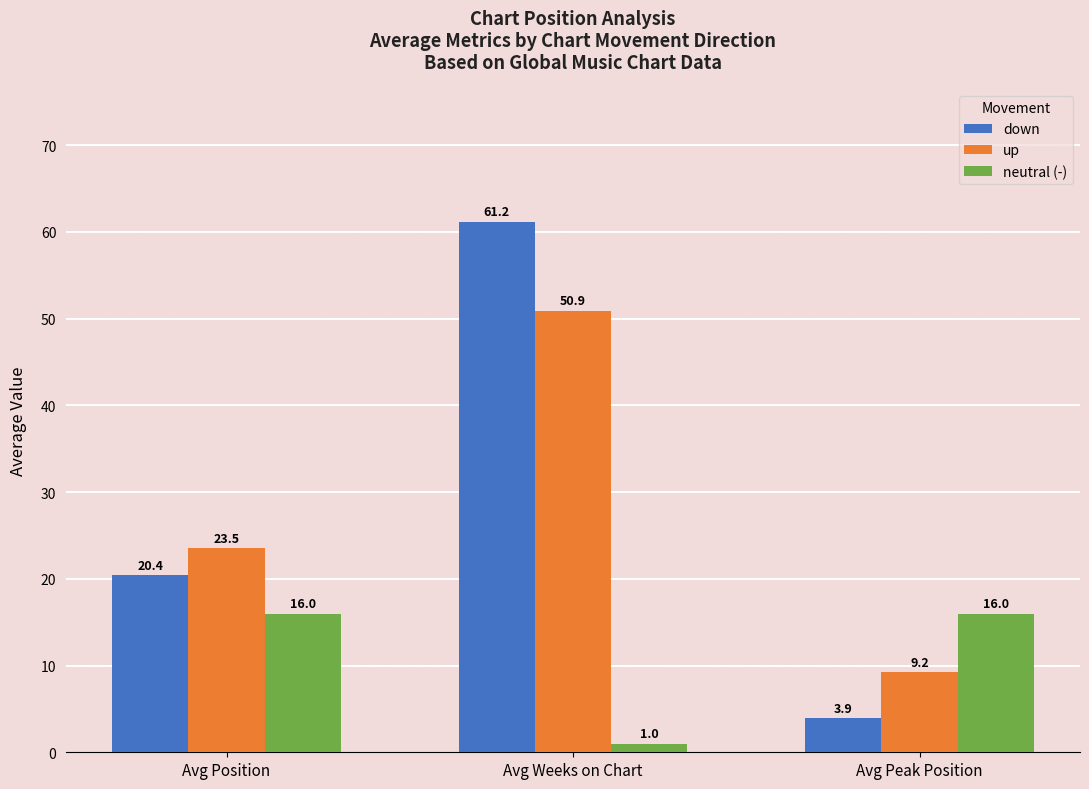

True or false: neutral (-) has a value of 8.5 at Avg Position.

False